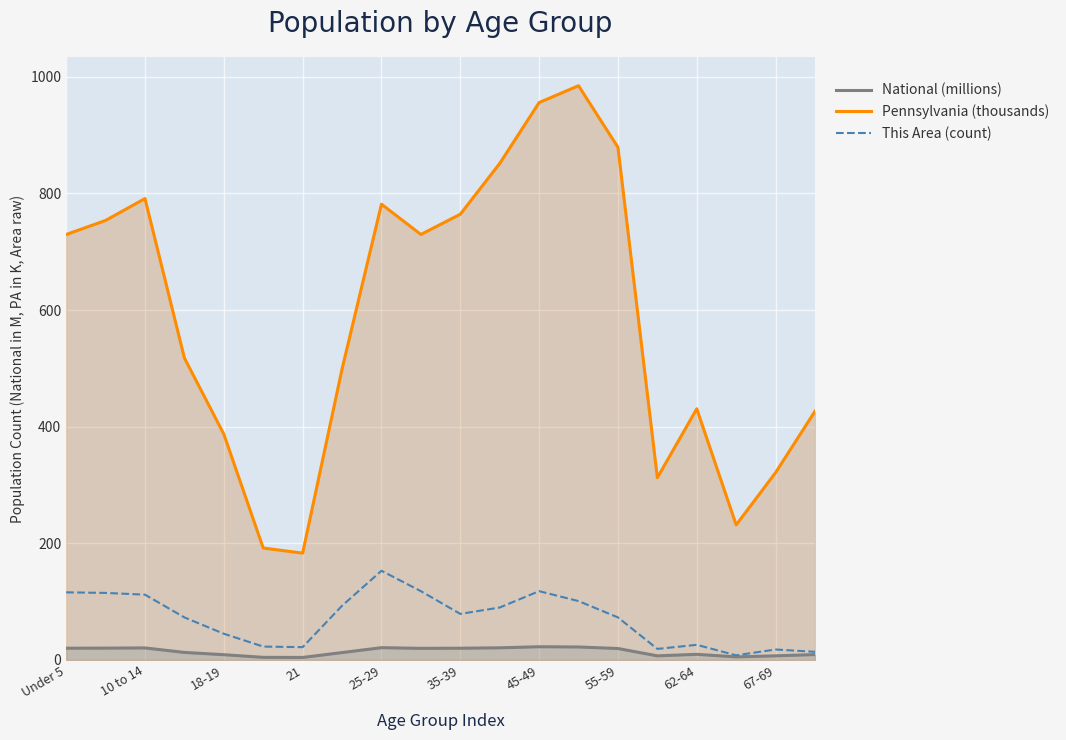

Rank the series by their maximum value, from highest to lowest.

Pennsylvania (thousands), This Area (count), National (millions)